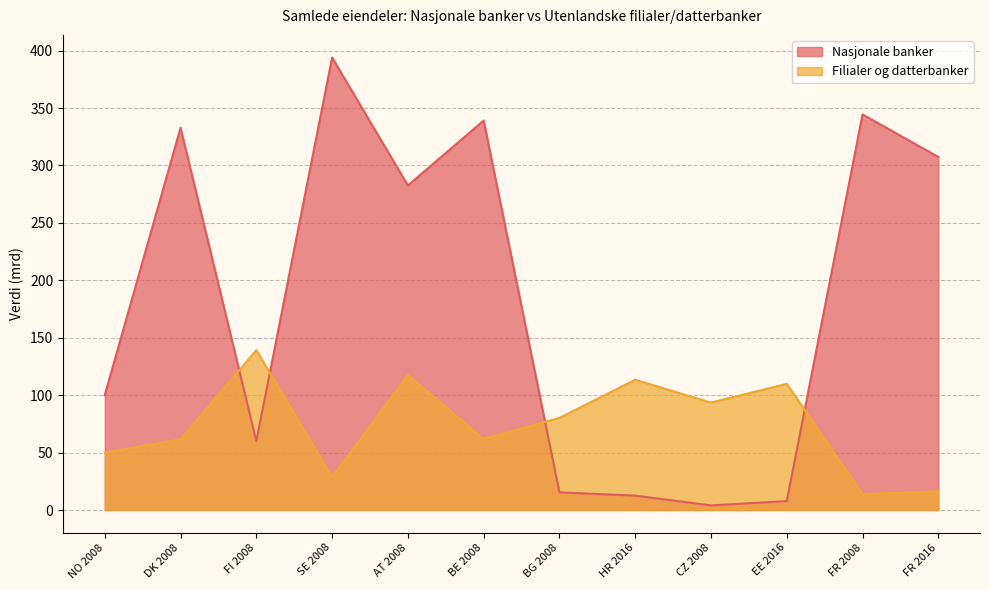

What are all the series names shown in the legend?

Nasjonale banker, Filialer og datterbanker